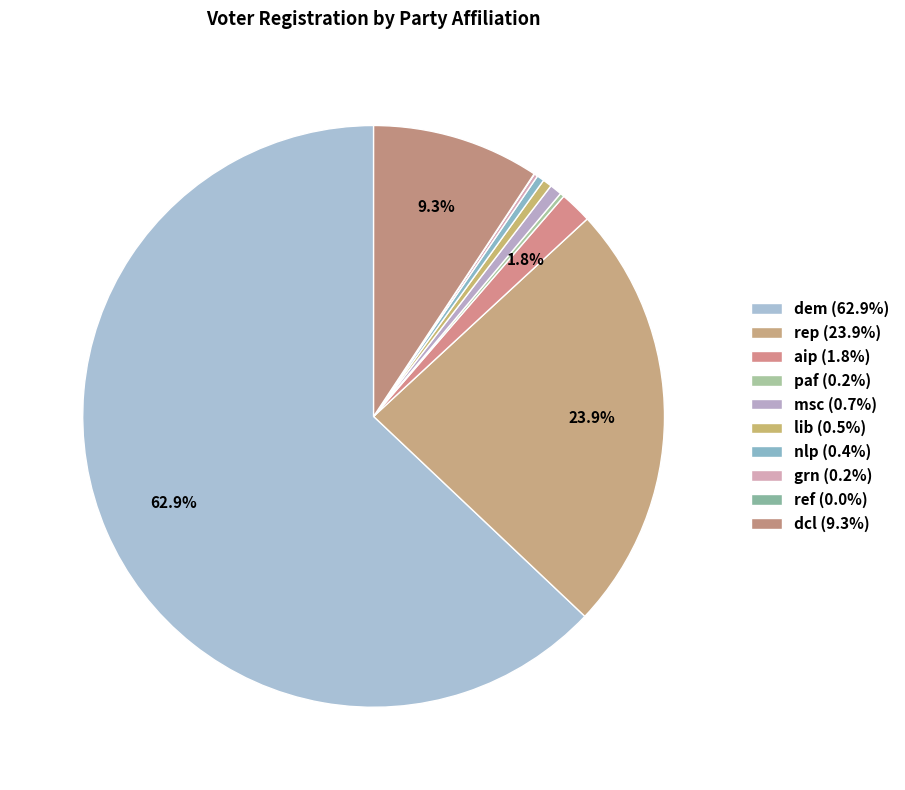

How much of the chart is everything except lib?

99.4%